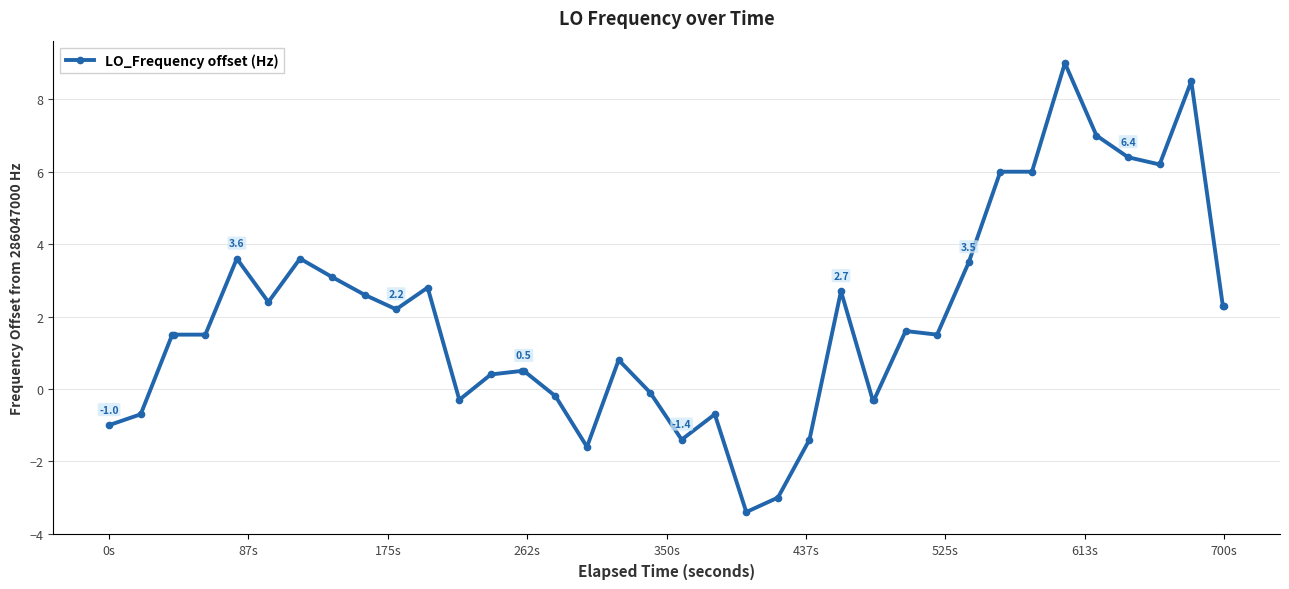

True or false: there are more than 0 points higher than both neighbors.

True